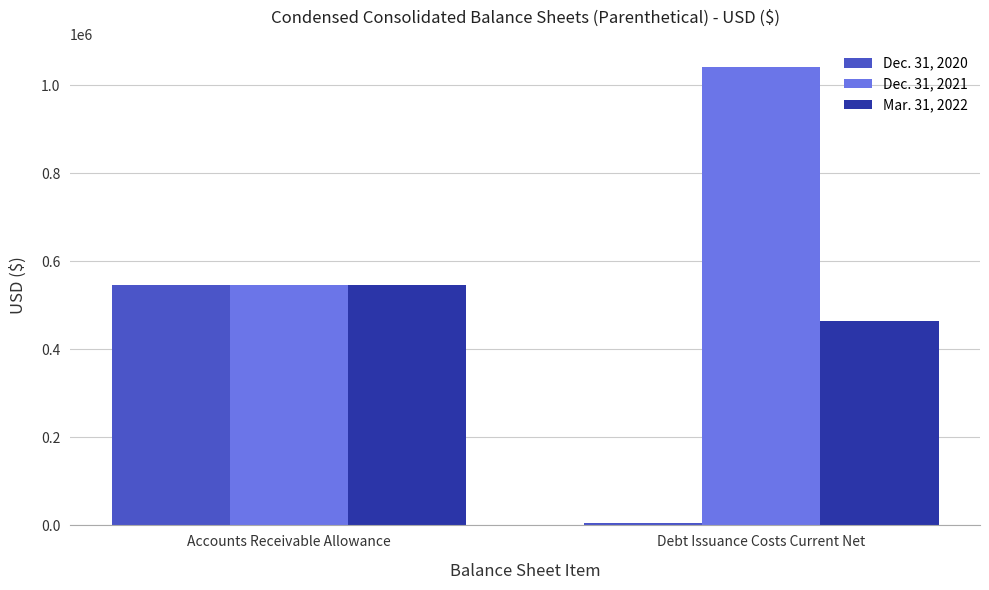

What is the difference between the maximum and minimum values in the Dec. 31, 2021 series?

496277